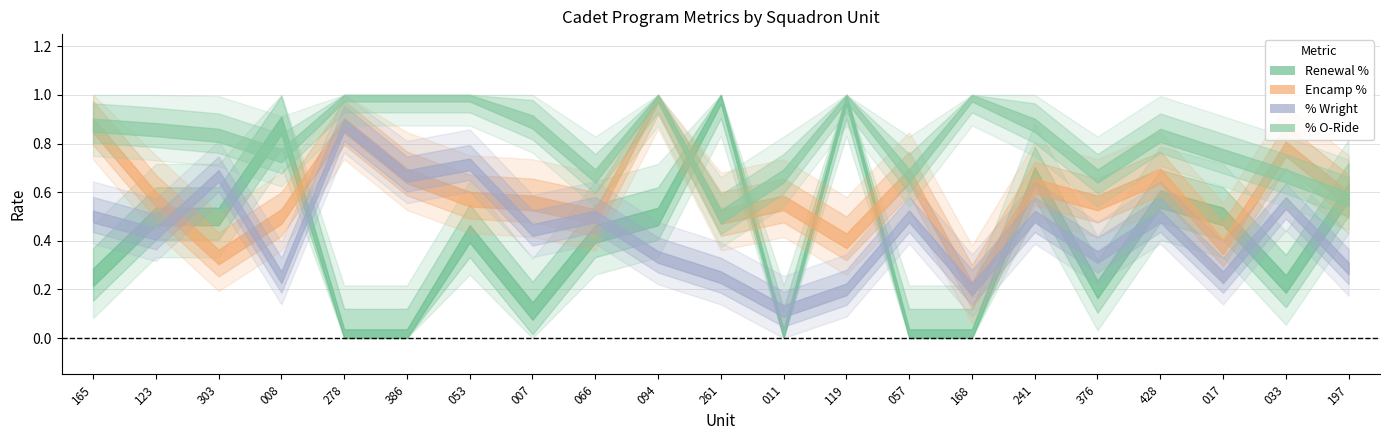

True or false: % O-Ride and % Wright intersect in this chart.

False